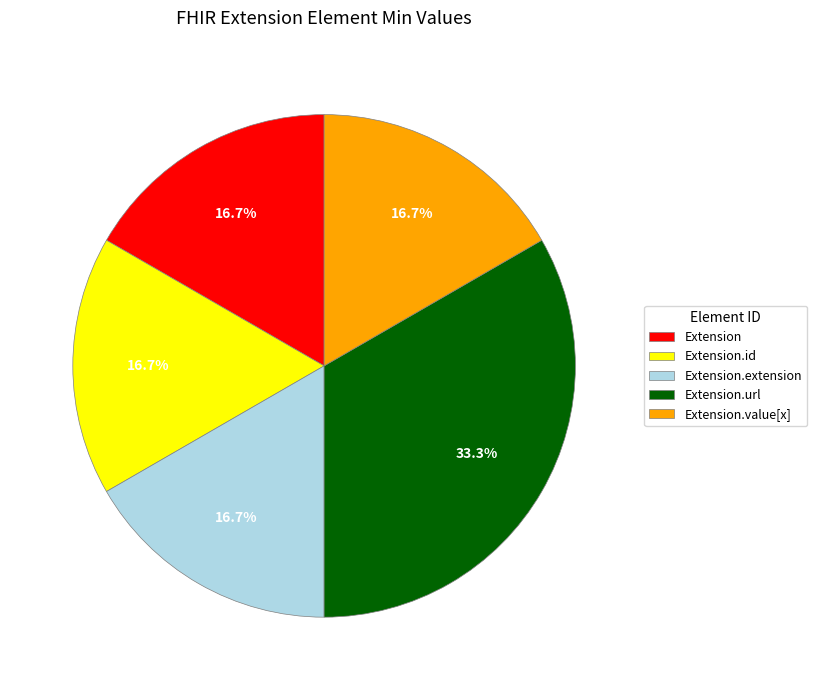

Does any single category account for the majority?

No